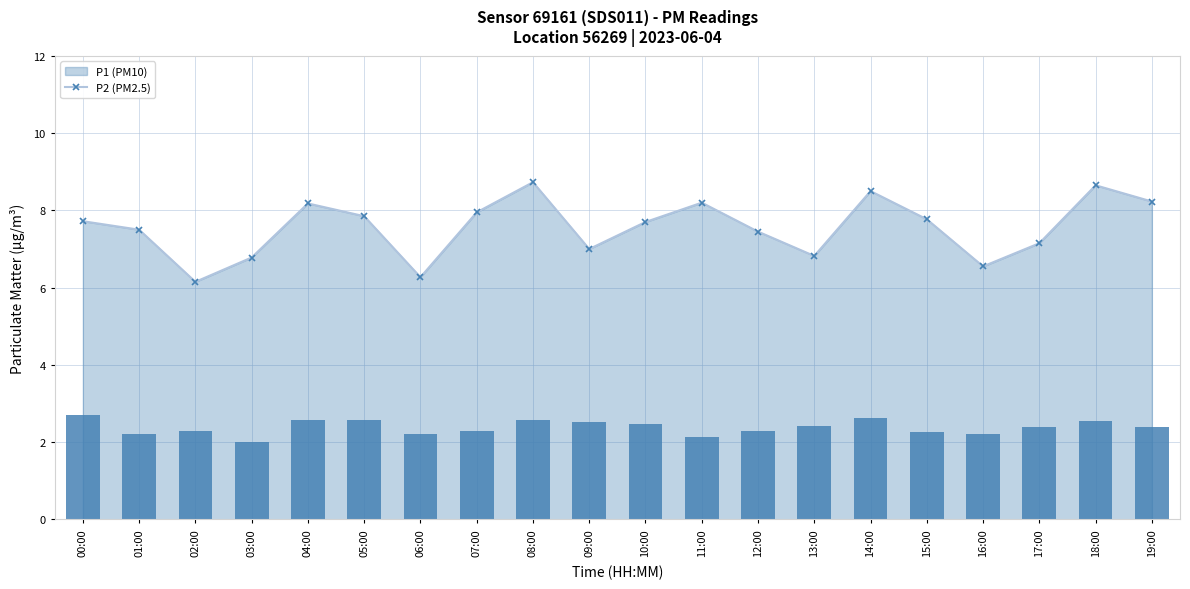

Which series has the largest range (max minus min)?

P1